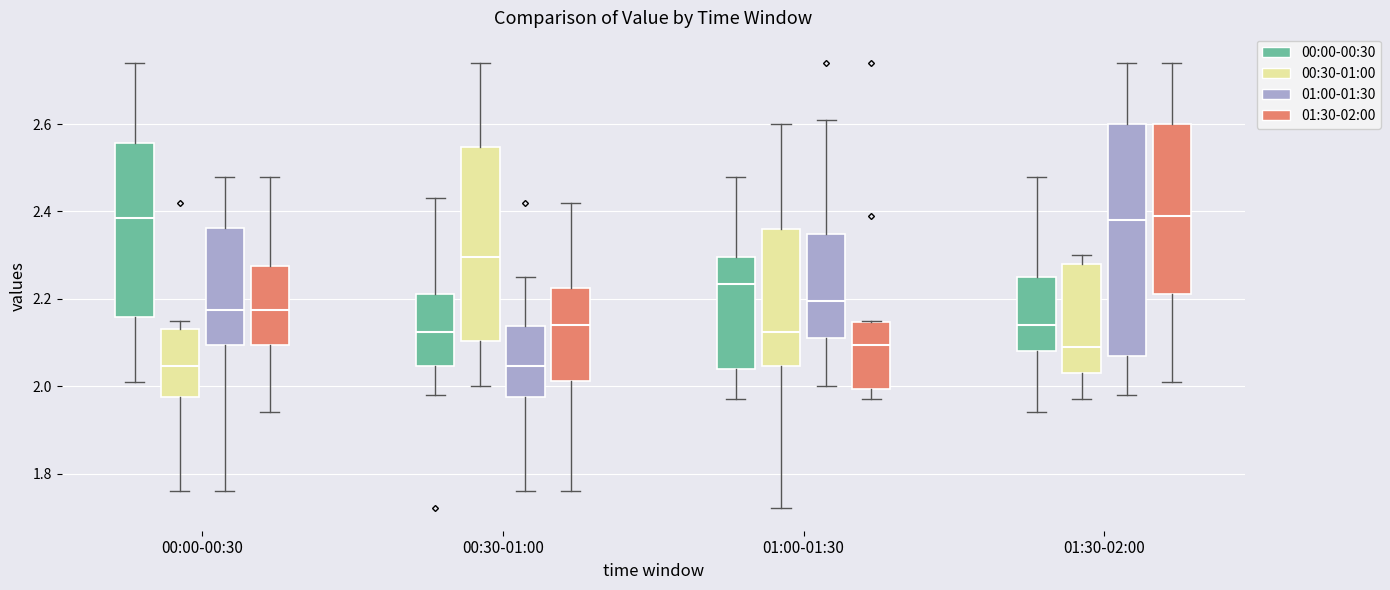

Which box is the tallest, from its lower edge to its upper edge?

01:30-02:00 (01:00-01:30)